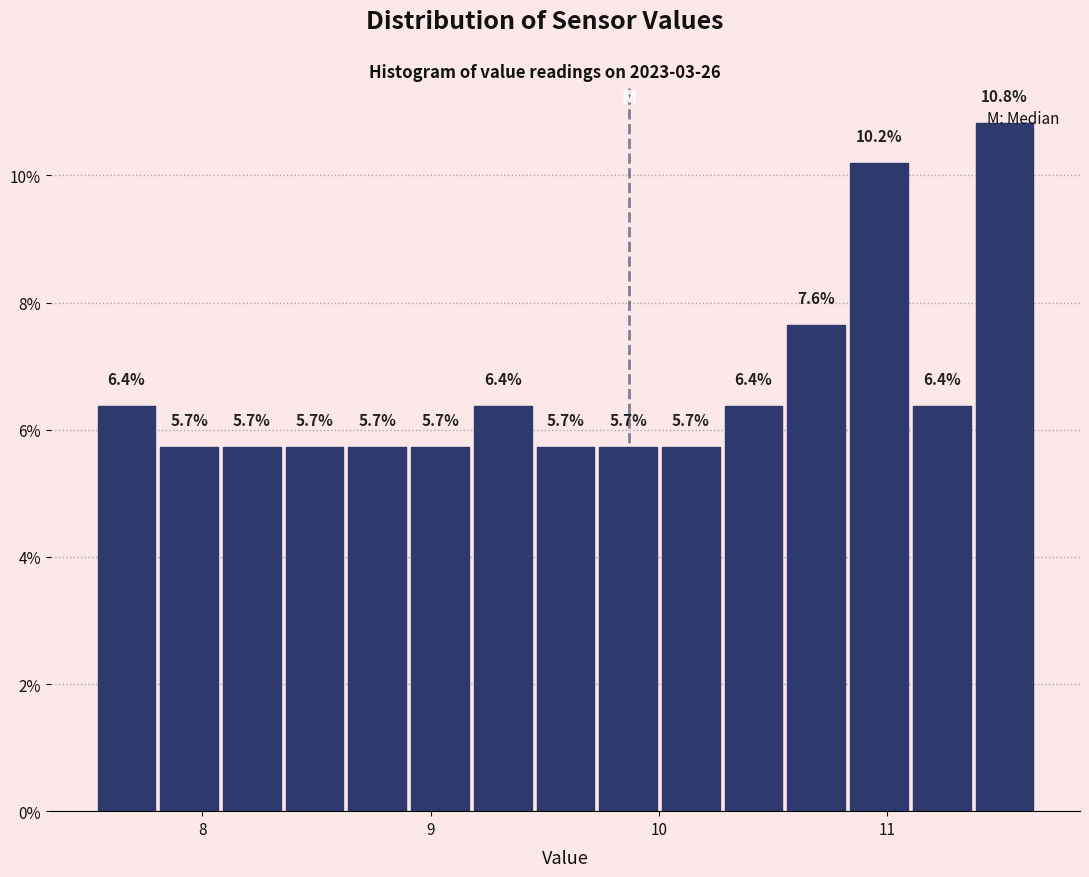

Read against the x-axis, roughly where is the centre of the tallest bar?

11.5